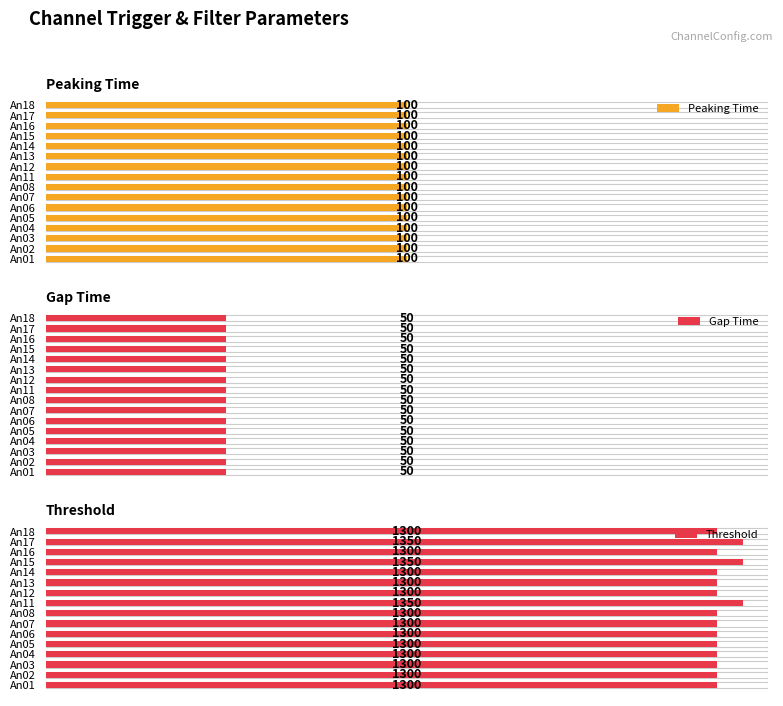

What is the value of the Threshold bar at the 16th from the left?

1300.0